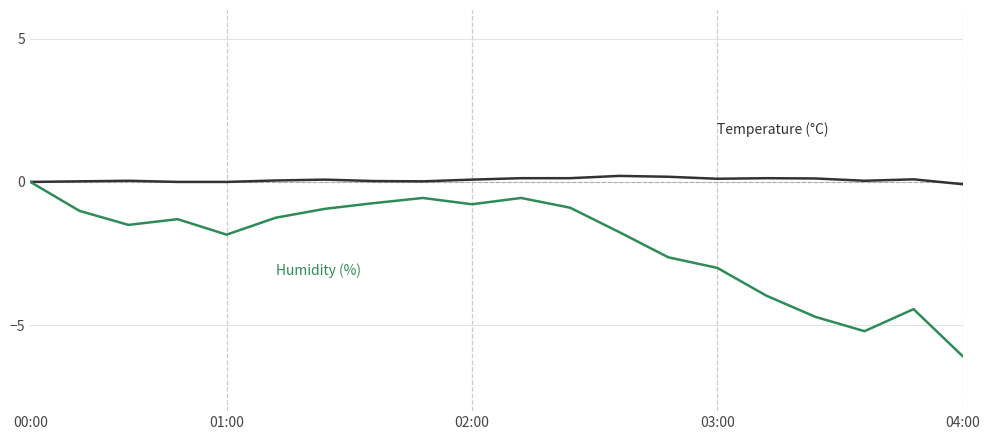

What is the minimum value shown in the chart?

-6.1